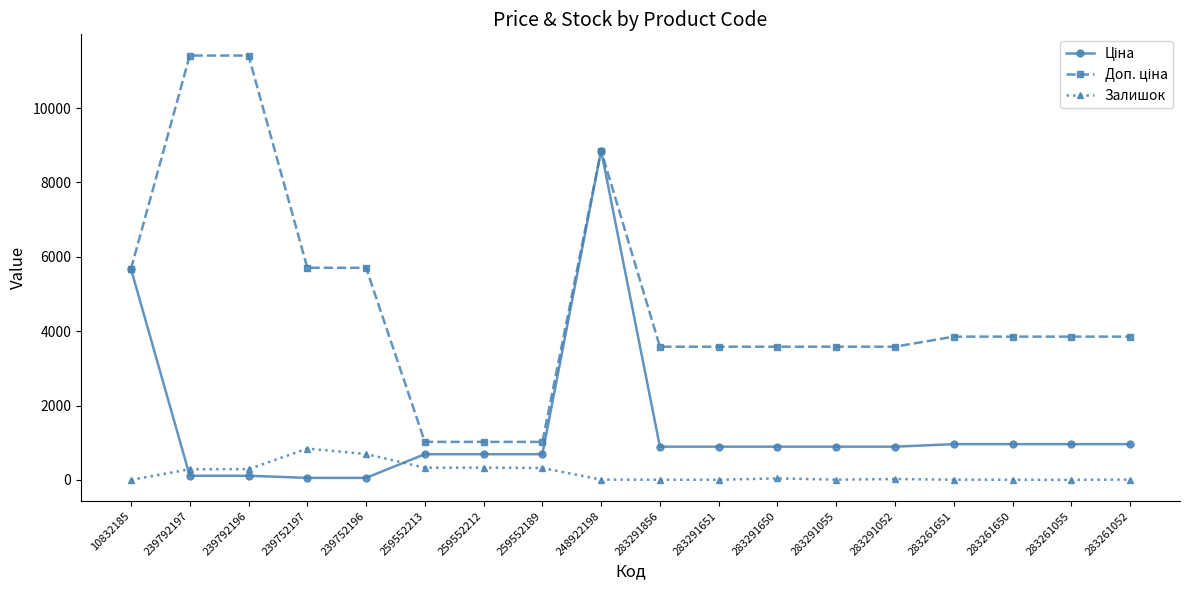

What position from the right is 239792196?

16